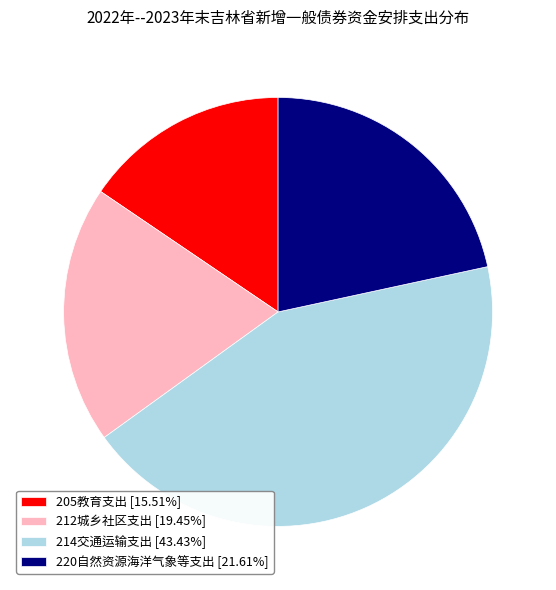

Which slice is the smallest?

205教育支出